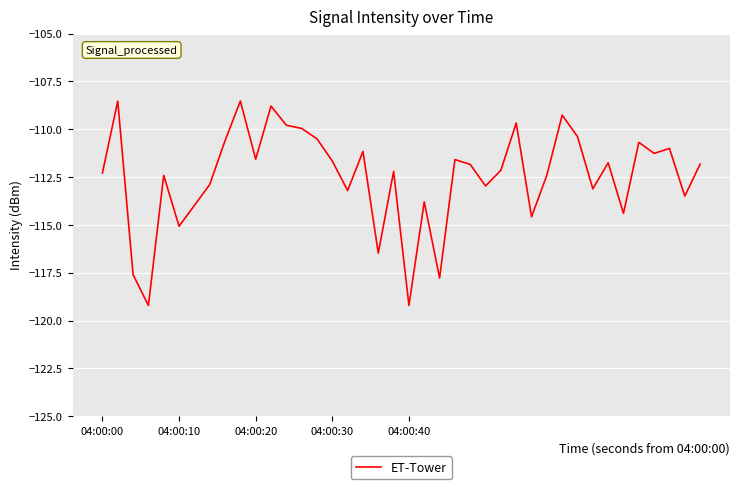

What is the minimum value shown in the chart?

-119.2